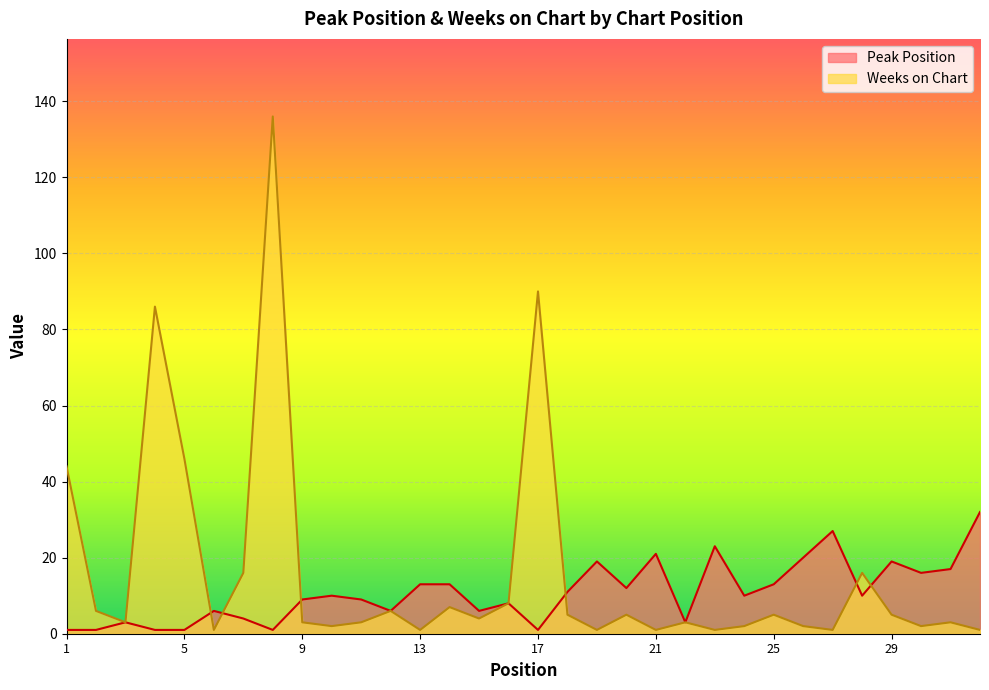

What is the total value across all series at 18?

16